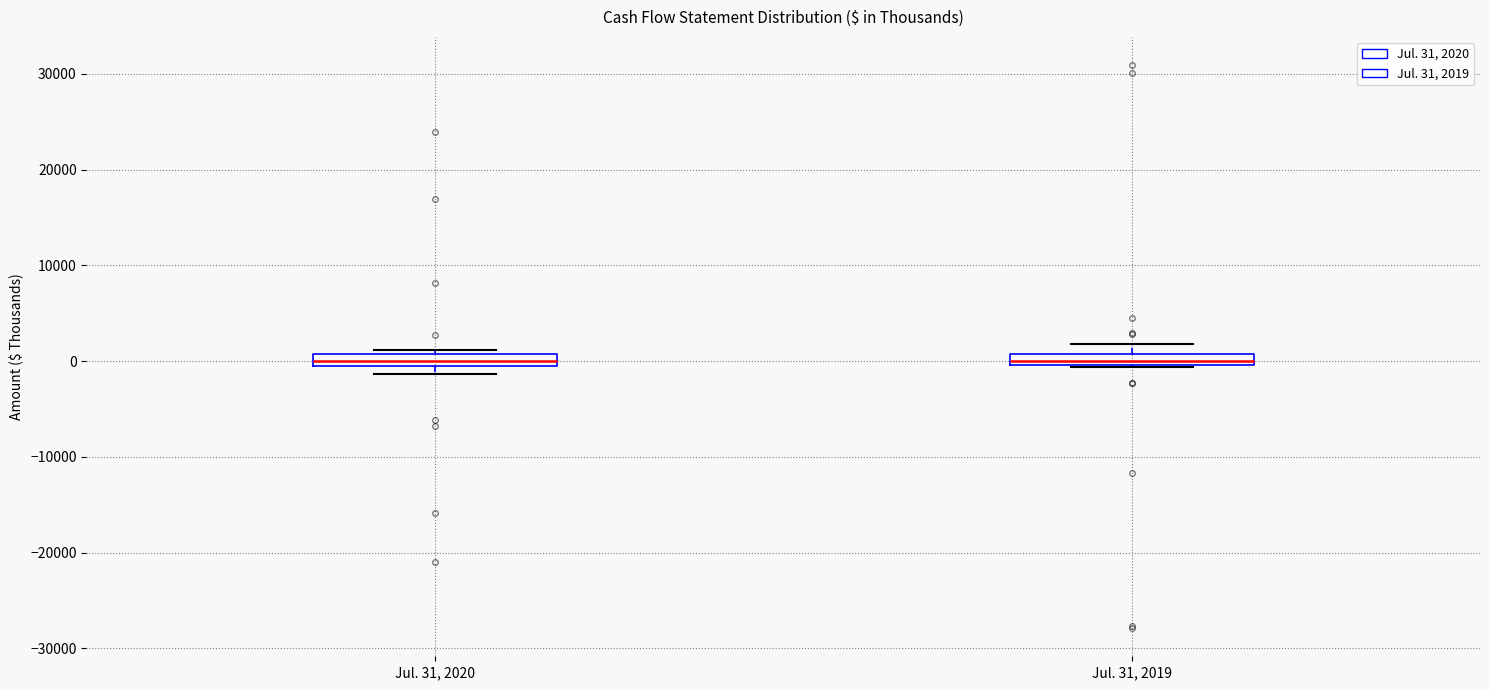

Where is the upper edge of the box for Jul. 31, 2020 on the y-axis? The values are not printed on the chart, so give them approximately, as read against the axis.

1000